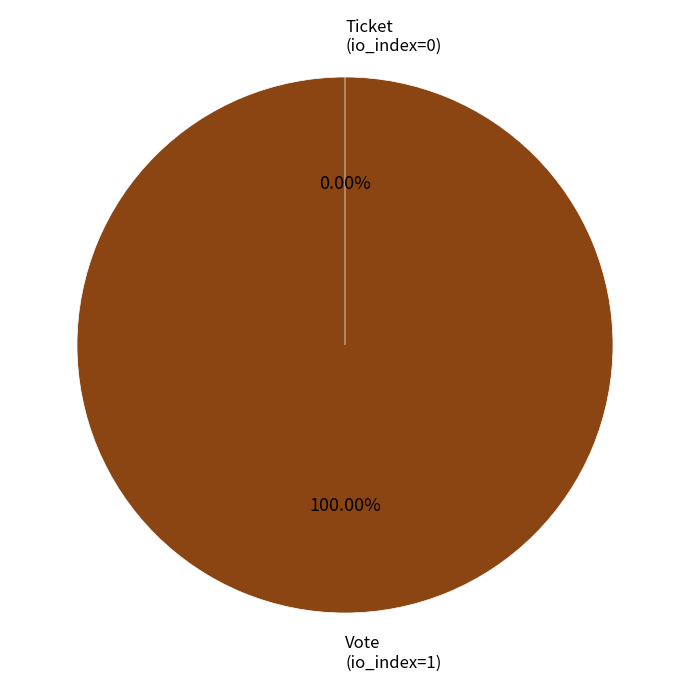

Combined, what portion of the pie is Ticket (io_index=0) and Vote (io_index=1)?

100.0%